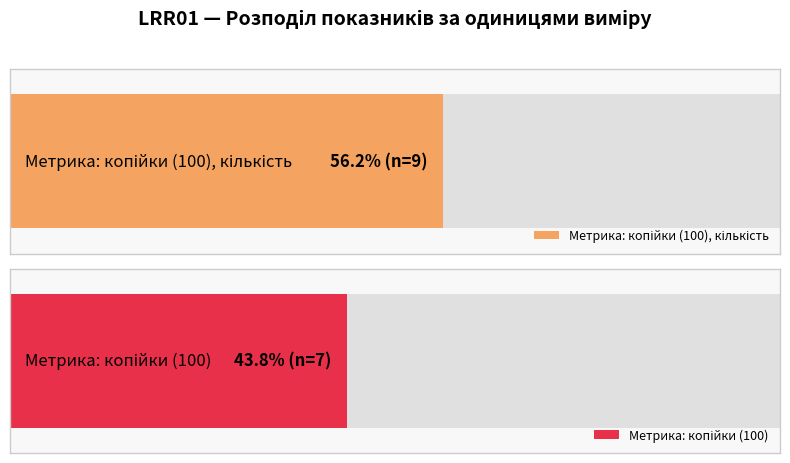

True or false: the data shows 2 at LRR010006.

False